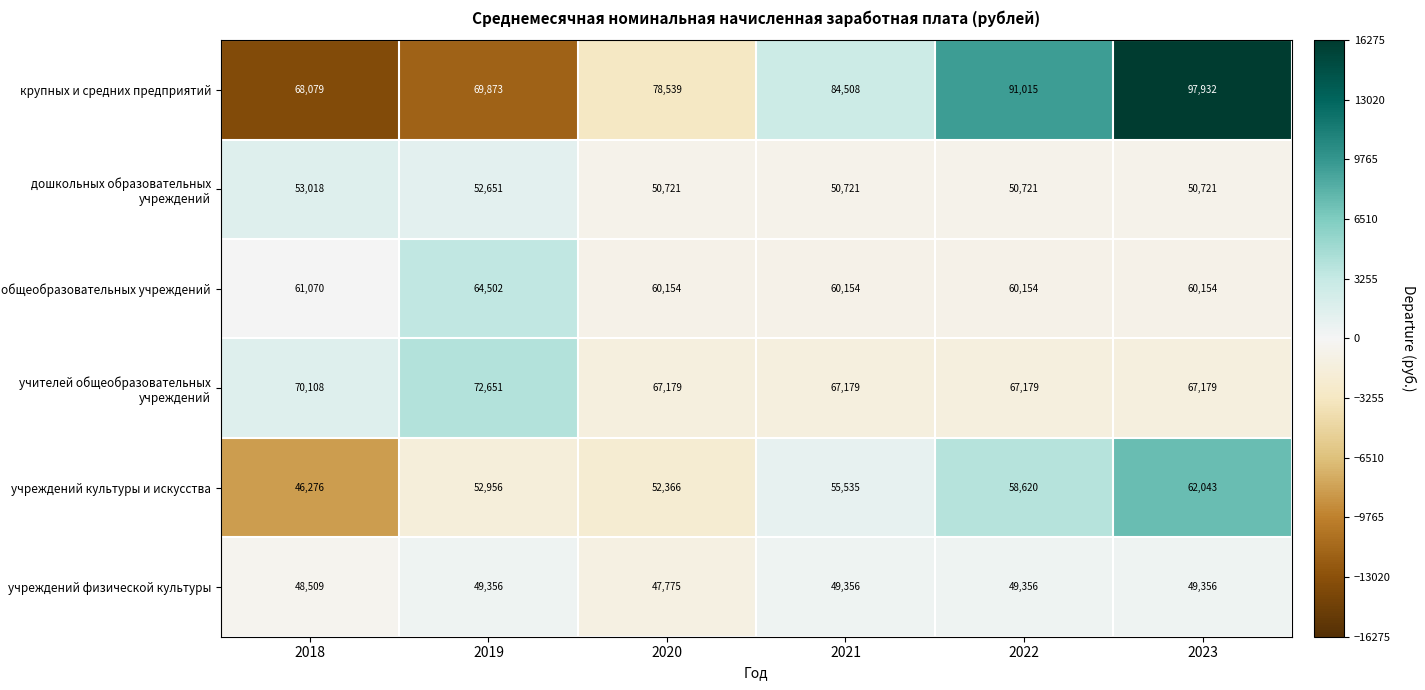

What is the difference between the highest and lowest values at 2018?

23832